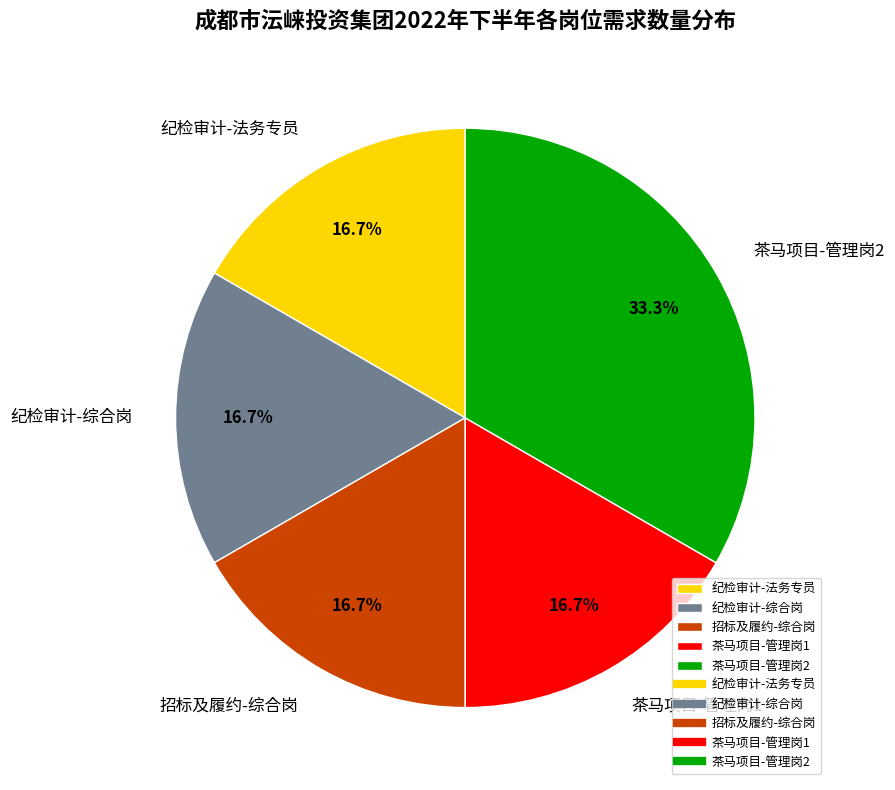

What is the total percentage of 茶马项目-管理岗1 and 茶马项目-管理岗2?

50.0%